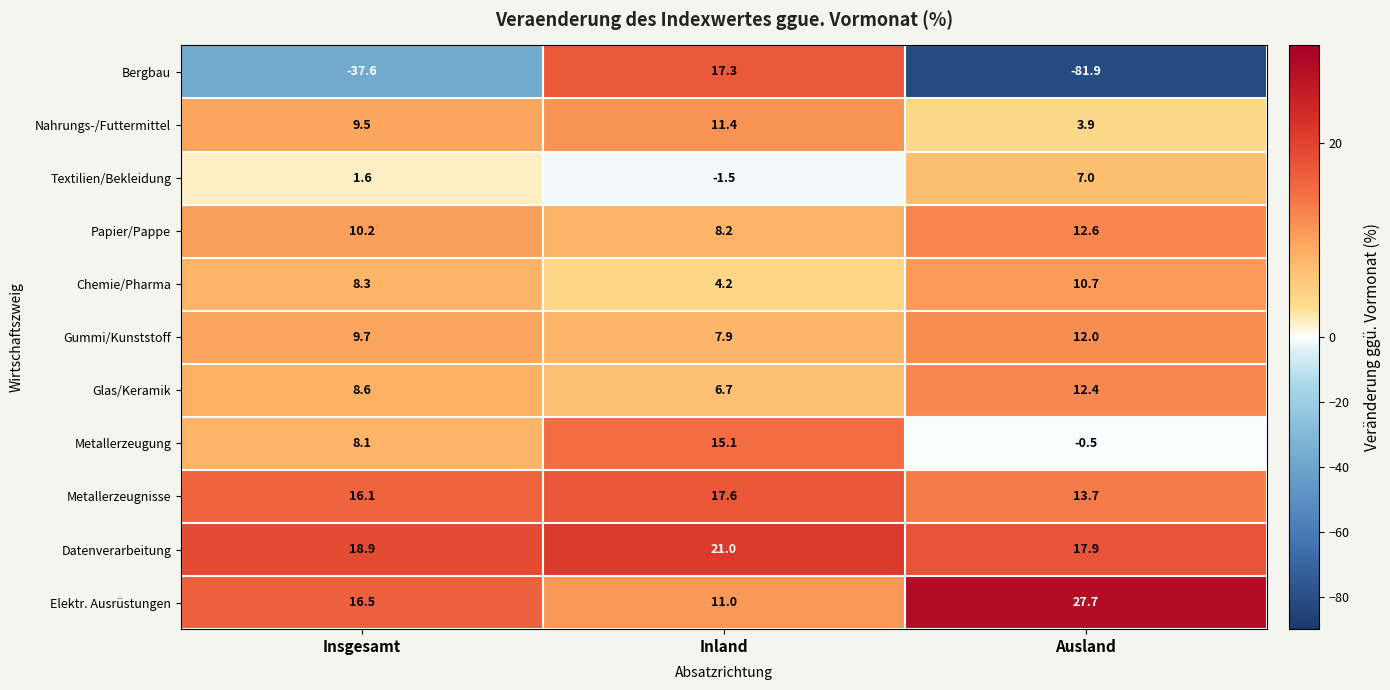

What is the average value of the Bergbau series?

-34.1